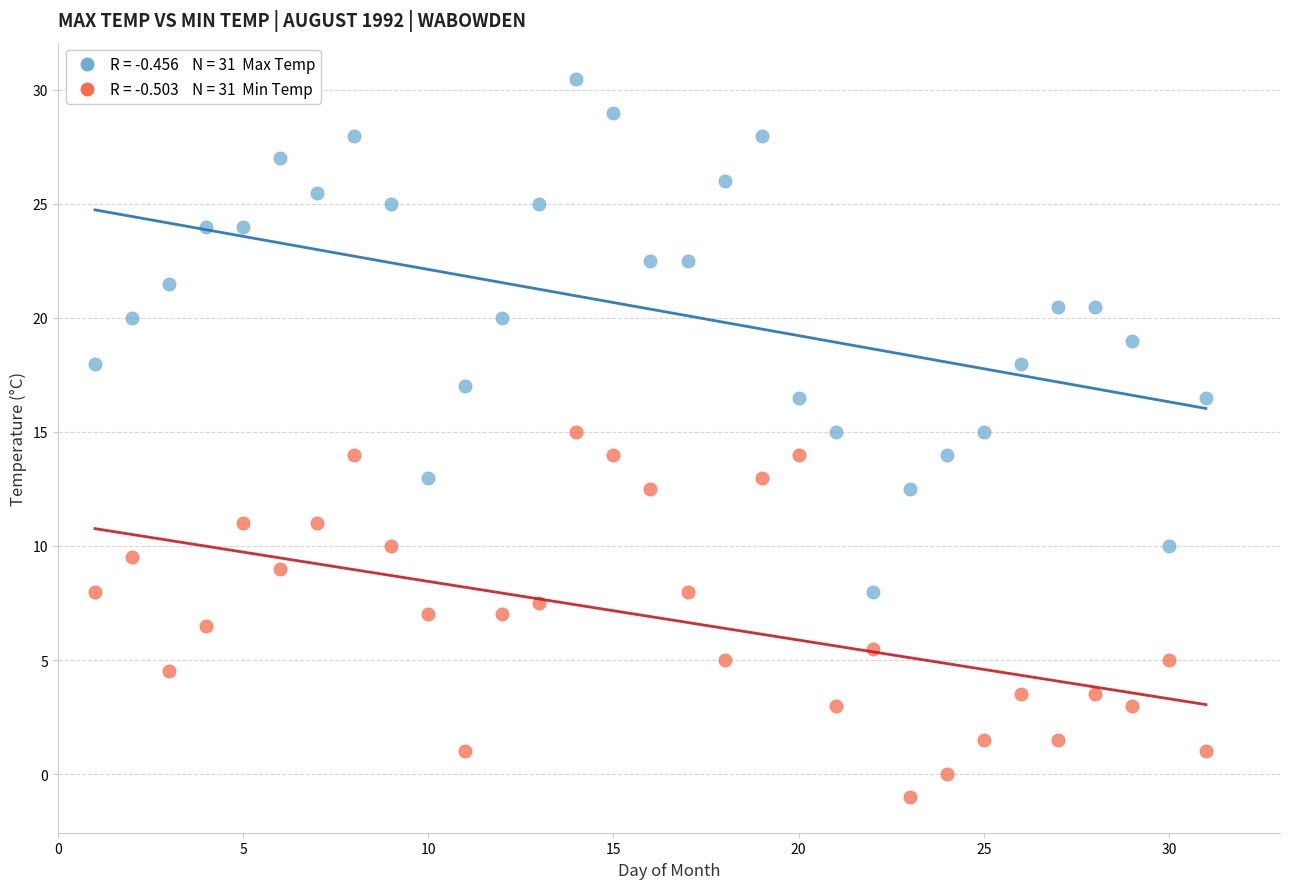

Across all data points, what is the range of X values (max minus min)?

30.0